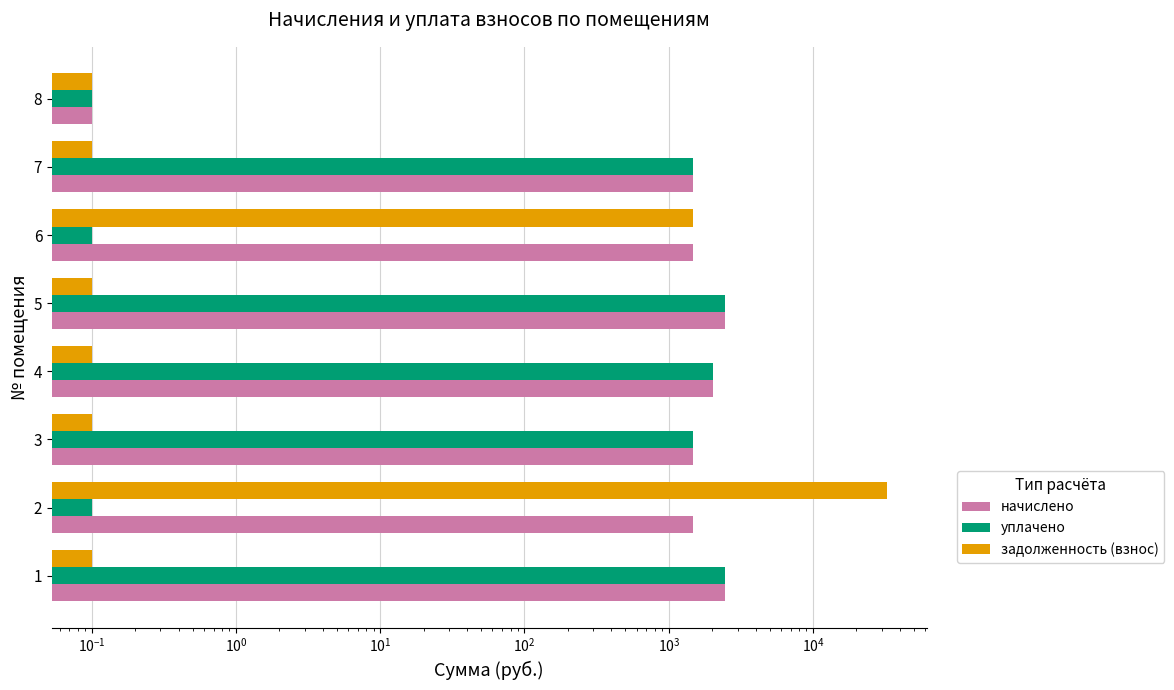

Which series changed the most between 3 and 7?

начислено